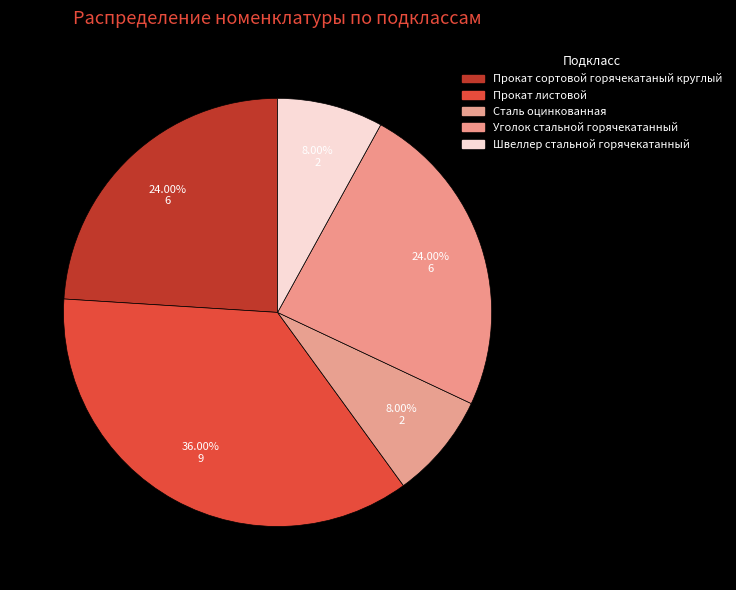

Which category has the smallest portion of the pie?

Сталь оцинкованная